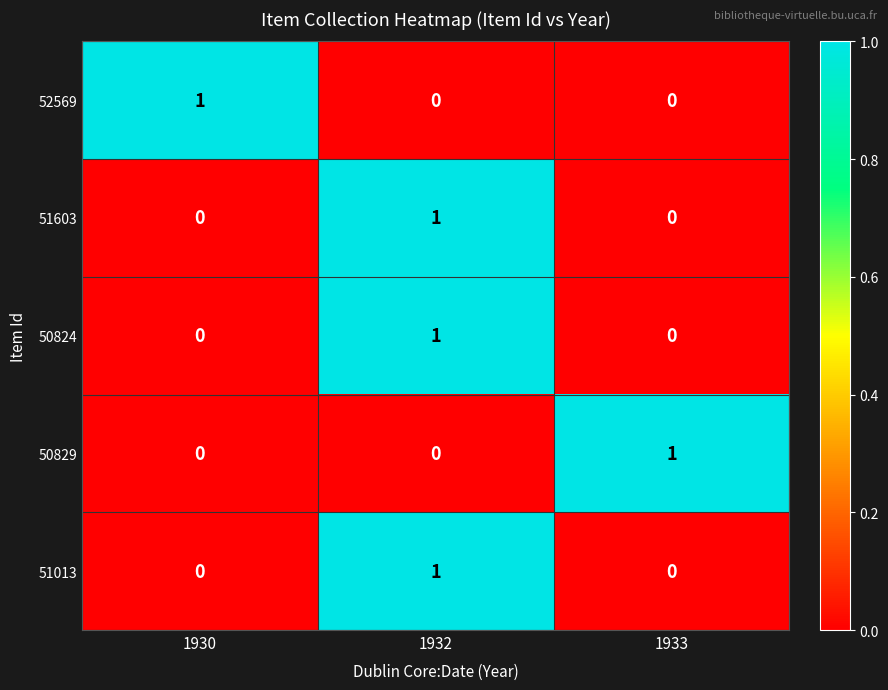

Count the number of data series in this chart.

5